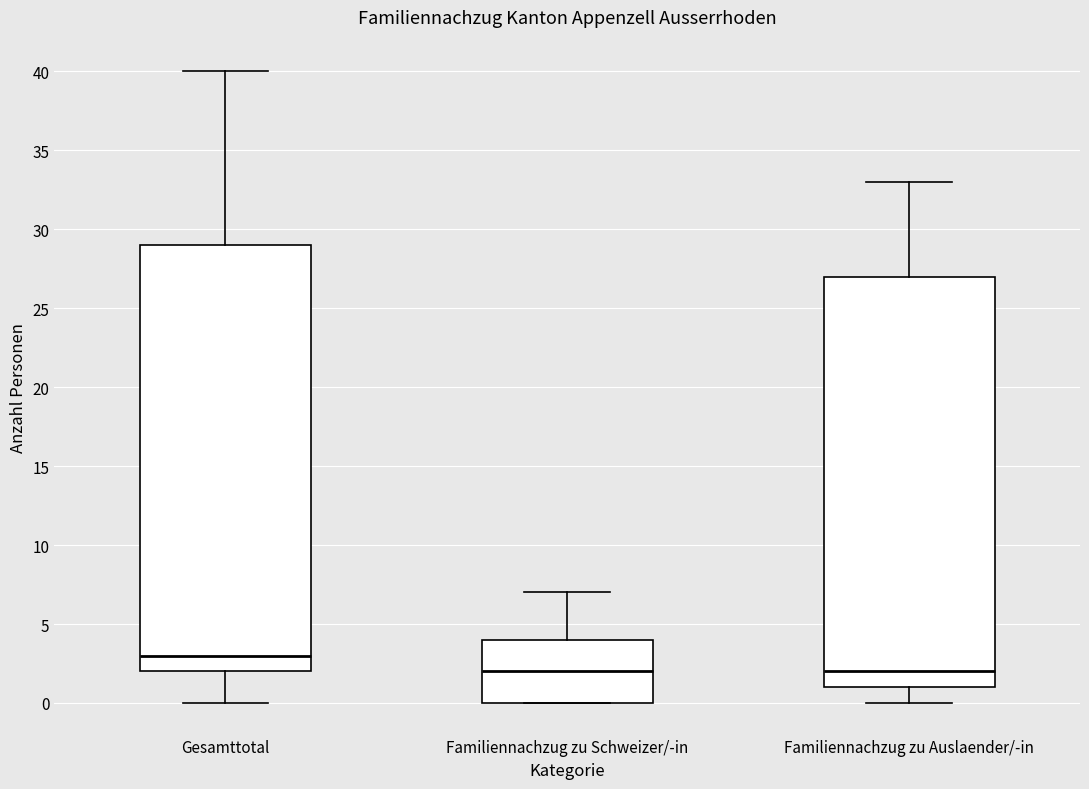

Where is the upper edge of the box for Familiennachzug zu Auslaender/-in on the y-axis? The values are not printed on the chart, so give them approximately, as read against the axis.

27